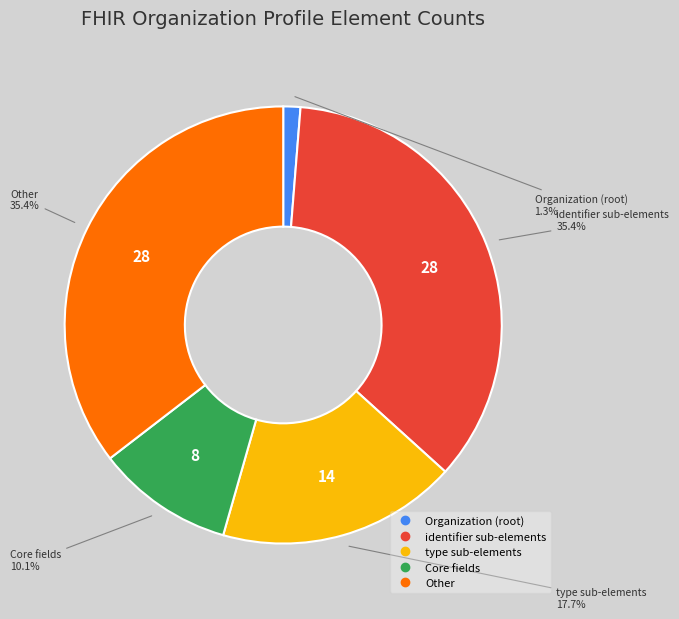

Is there any slice that represents more than half of the pie?

No